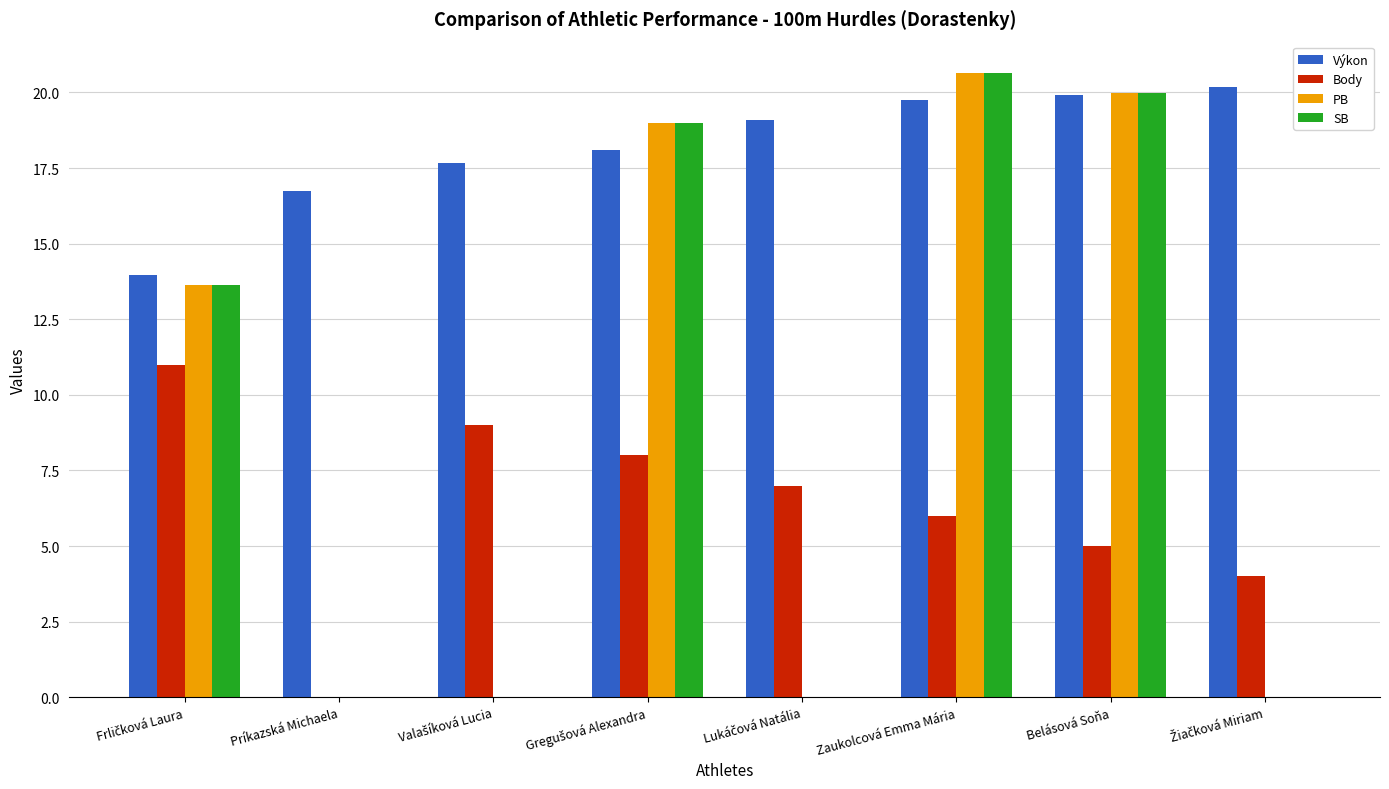

The SB series shows 0.0 at Príkazská Michaela. True or false?

True